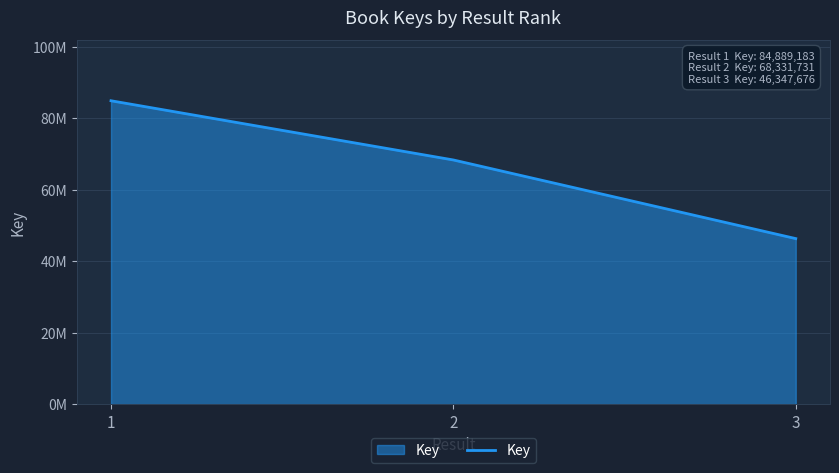

Does the chart display data point markers on the line(s)?

No